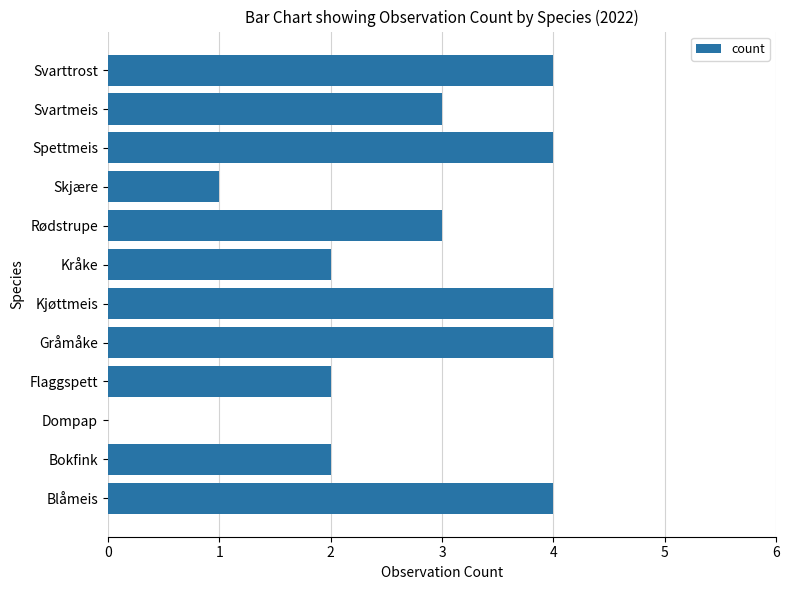

The value at Kråke is 3. True or false?

False